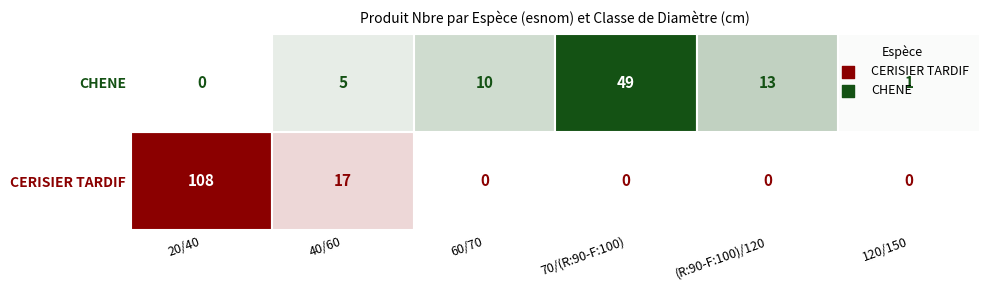

What is the sum of the CHENE values at (R:90-F:100)/120 and 20/40?

13